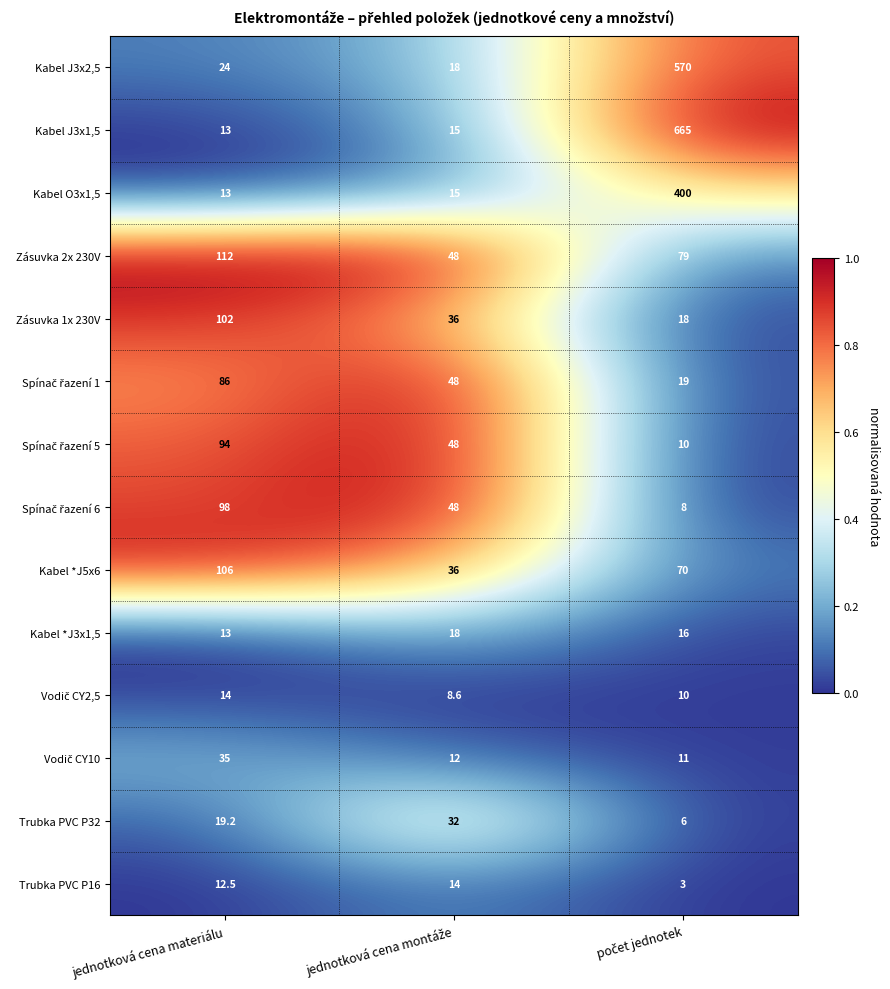

How many data points does each series have?

3